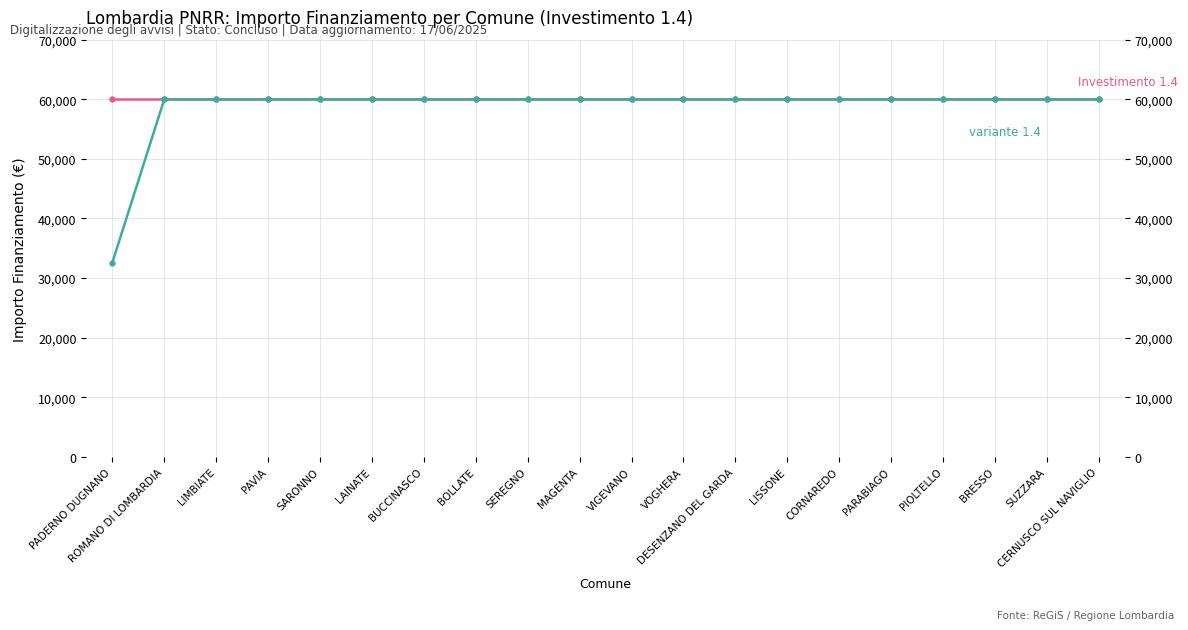

The value of Investimento 1.4 (variante) at PIOLTELLO is 59966. True or false?

True